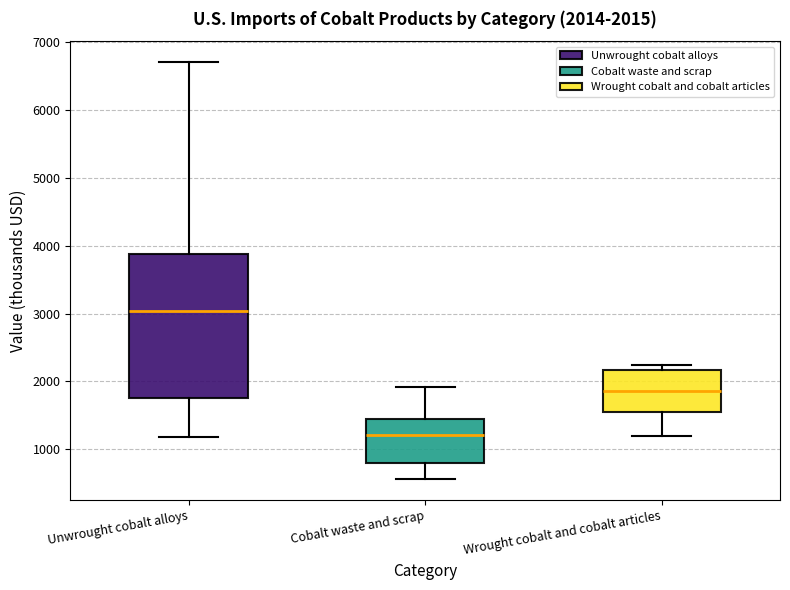

Which box's median line is the highest?

Unwrought cobalt alloys